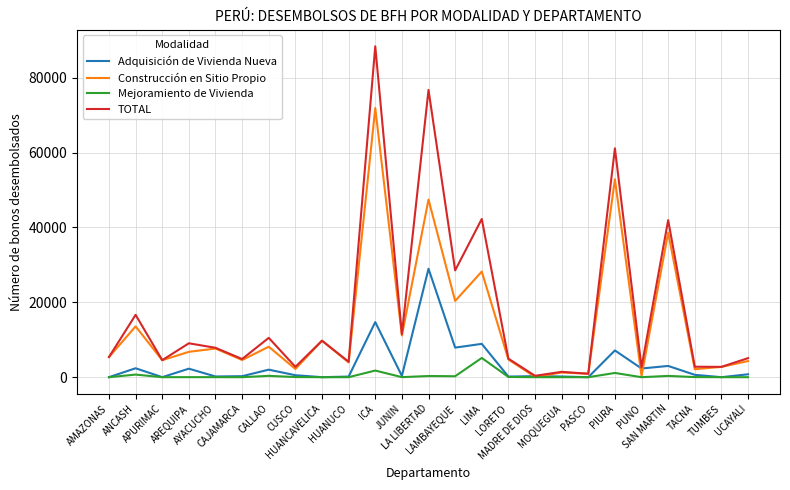

Which series has the widest spread of values?

TOTAL